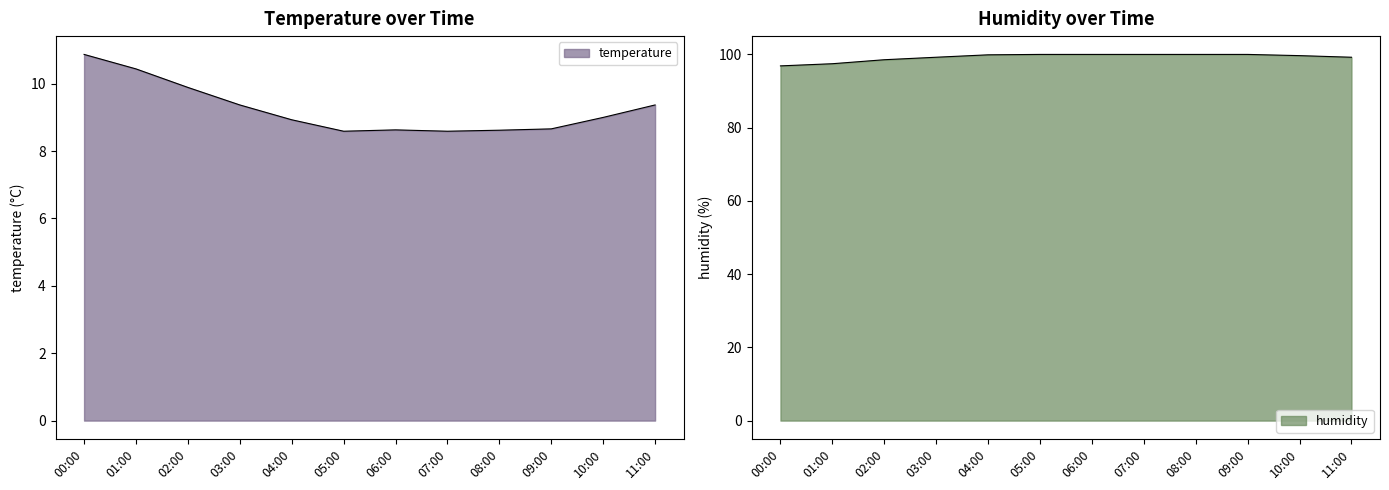

What is the average value of the humidity series?

99.2